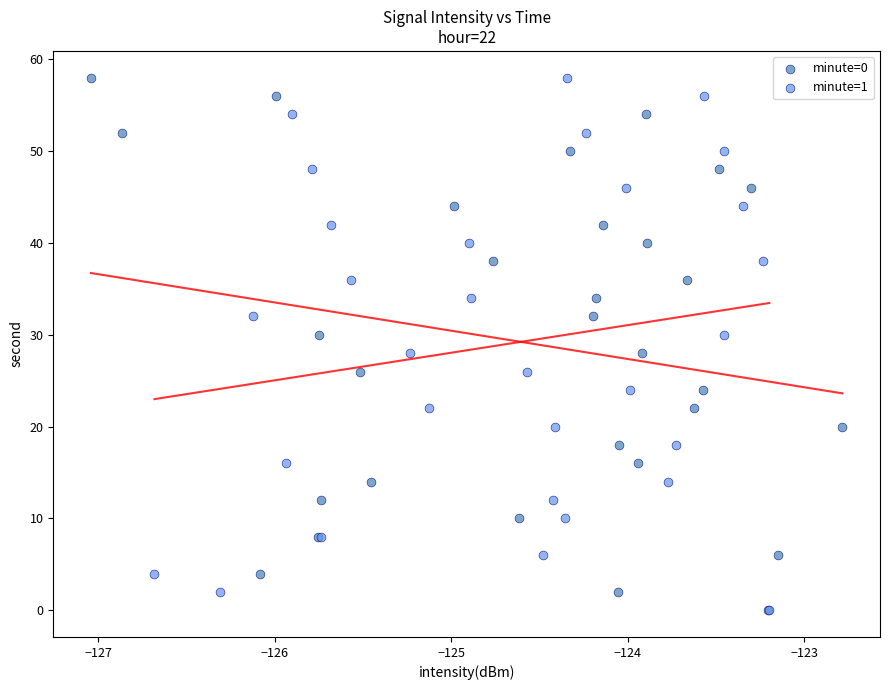

What are all the series names shown in the legend?

minute=0, minute=1